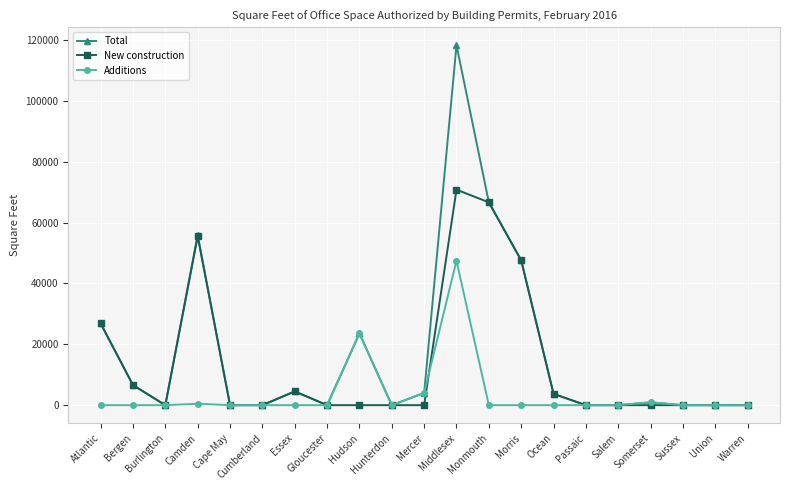

What are all the series names shown in the legend?

Total, New construction, Additions